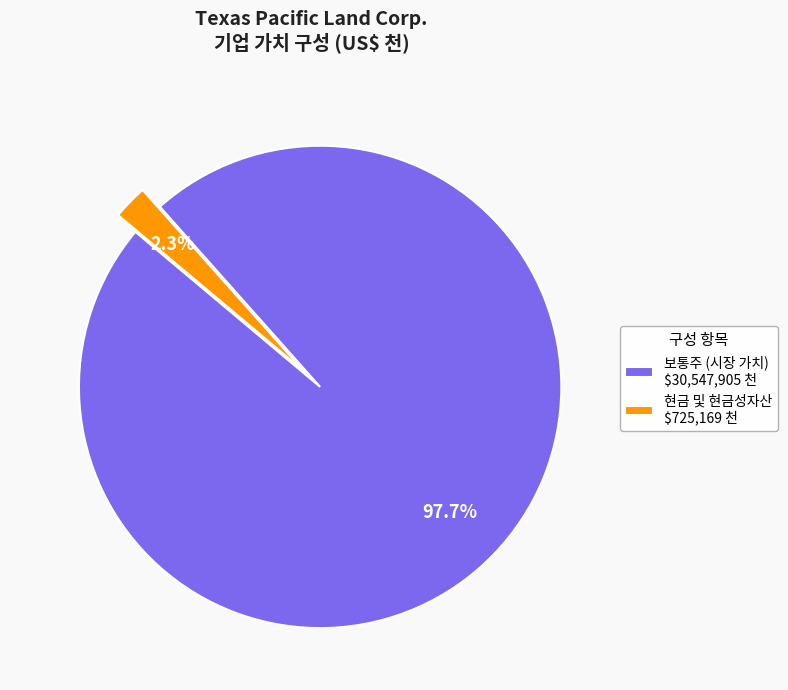

Which category accounts for the majority?

보통주 (시장 가치) $30,547,905 천